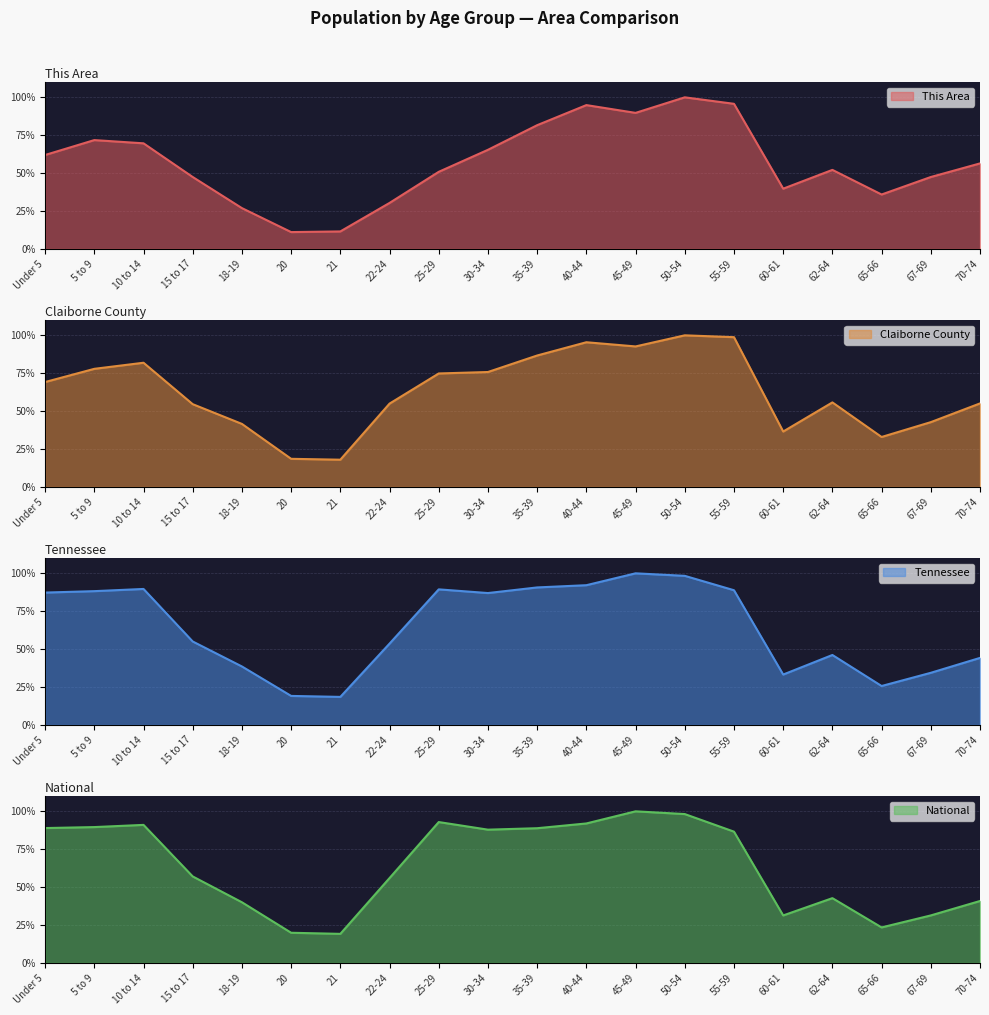

What is the difference between the This Area values at 21 and Under 5?

50.4